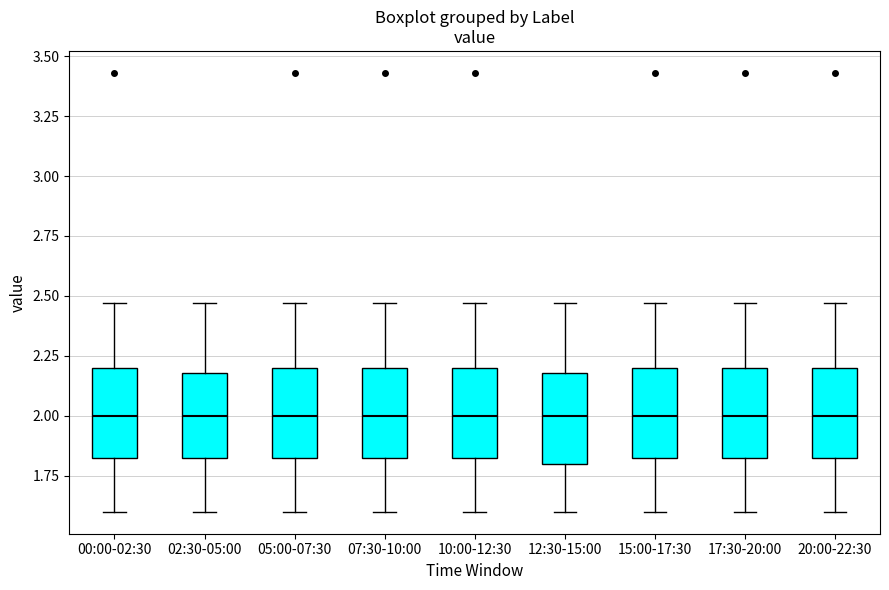

Reading left to right, transcribe this box plot: for each box, give where its median line is, the range the box spans, and where its two whiskers end, as read against the y-axis. The values are not printed on the chart, so give them approximately, as read against the axis.

00:00-02:30: median 2.00, box 1.80 to 2.20, whiskers 1.60 to 2.45
02:30-05:00: median 2.00, box 1.80 to 2.20, whiskers 1.60 to 2.45
05:00-07:30: median 2.00, box 1.80 to 2.20, whiskers 1.60 to 2.45
07:30-10:00: median 2.00, box 1.80 to 2.20, whiskers 1.60 to 2.45
10:00-12:30: median 2.00, box 1.80 to 2.20, whiskers 1.60 to 2.45
12:30-15:00: median 2.00, box 1.80 to 2.20, whiskers 1.60 to 2.45
15:00-17:30: median 2.00, box 1.80 to 2.20, whiskers 1.60 to 2.45
17:30-20:00: median 2.00, box 1.80 to 2.20, whiskers 1.60 to 2.45
20:00-22:30: median 2.00, box 1.80 to 2.20, whiskers 1.60 to 2.45